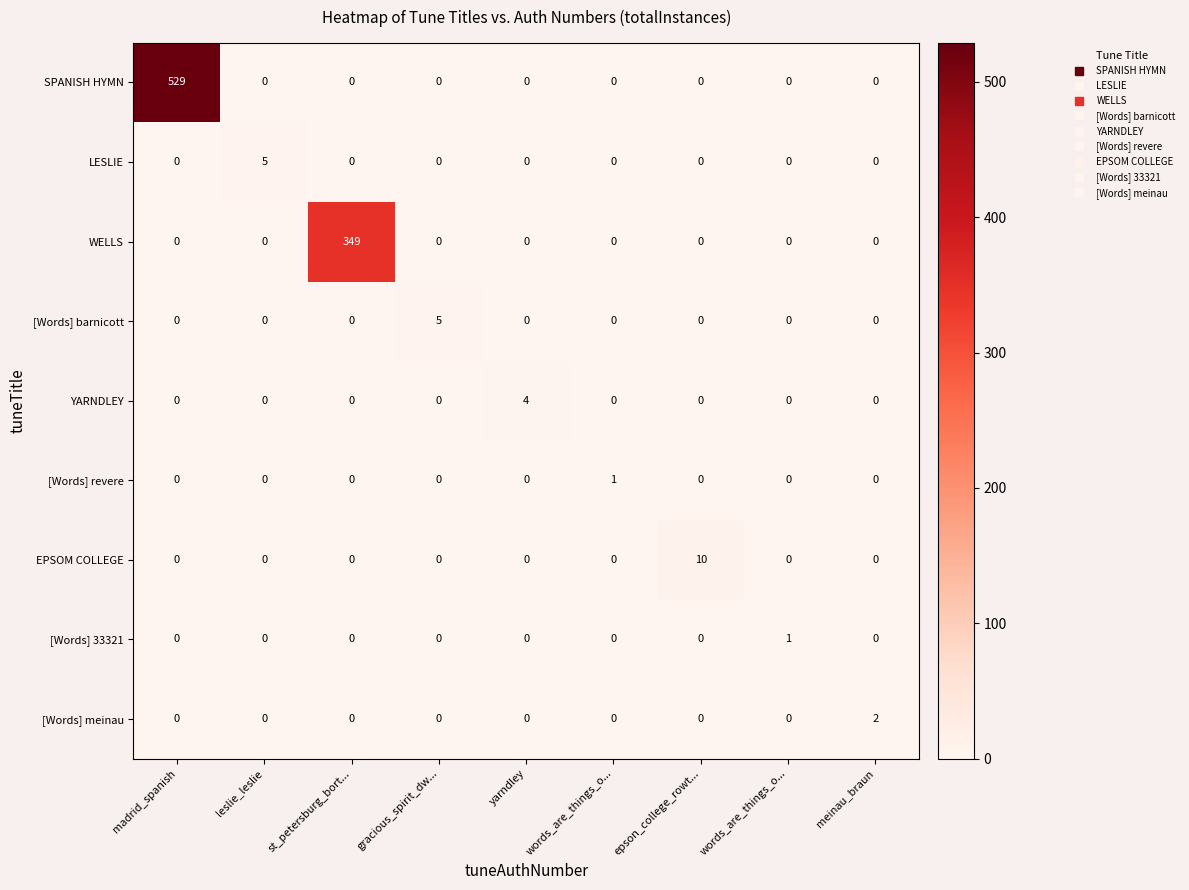

Reading right to left, list all the values displayed in this chart.

SPANISH HYMN: meinau_braun=0	words_are_things_o...=0	epson_college_rowt...=0	words_are_things_o...=0	yarndley=0	gracious_spirit_dw...=0	st_petersburg_bort...=0	leslie_leslie=0	madrid_spanish=529
LESLIE: meinau_braun=0	words_are_things_o...=0	epson_college_rowt...=0	words_are_things_o...=0	yarndley=0	gracious_spirit_dw...=0	st_petersburg_bort...=0	leslie_leslie=5	madrid_spanish=0
WELLS: meinau_braun=0	words_are_things_o...=0	epson_college_rowt...=0	words_are_things_o...=0	yarndley=0	gracious_spirit_dw...=0	st_petersburg_bort...=349	leslie_leslie=0	madrid_spanish=0
[Words] barnicott: meinau_braun=0	words_are_things_o...=0	epson_college_rowt...=0	words_are_things_o...=0	yarndley=0	gracious_spirit_dw...=5	st_petersburg_bort...=0	leslie_leslie=0	madrid_spanish=0
YARNDLEY: meinau_braun=0	words_are_things_o...=0	epson_college_rowt...=0	words_are_things_o...=0	yarndley=4	gracious_spirit_dw...=0	st_petersburg_bort...=0	leslie_leslie=0	madrid_spanish=0
[Words] revere: meinau_braun=0	words_are_things_o...=0	epson_college_rowt...=0	words_are_things_o...=1	yarndley=0	gracious_spirit_dw...=0	st_petersburg_bort...=0	leslie_leslie=0	madrid_spanish=0
EPSOM COLLEGE: meinau_braun=0	words_are_things_o...=0	epson_college_rowt...=10	words_are_things_o...=0	yarndley=0	gracious_spirit_dw...=0	st_petersburg_bort...=0	leslie_leslie=0	madrid_spanish=0
[Words] 33321: meinau_braun=0	words_are_things_o...=1	epson_college_rowt...=0	words_are_things_o...=0	yarndley=0	gracious_spirit_dw...=0	st_petersburg_bort...=0	leslie_leslie=0	madrid_spanish=0
[Words] meinau: meinau_braun=2	words_are_things_o...=0	epson_college_rowt...=0	words_are_things_o...=0	yarndley=0	gracious_spirit_dw...=0	st_petersburg_bort...=0	leslie_leslie=0	madrid_spanish=0